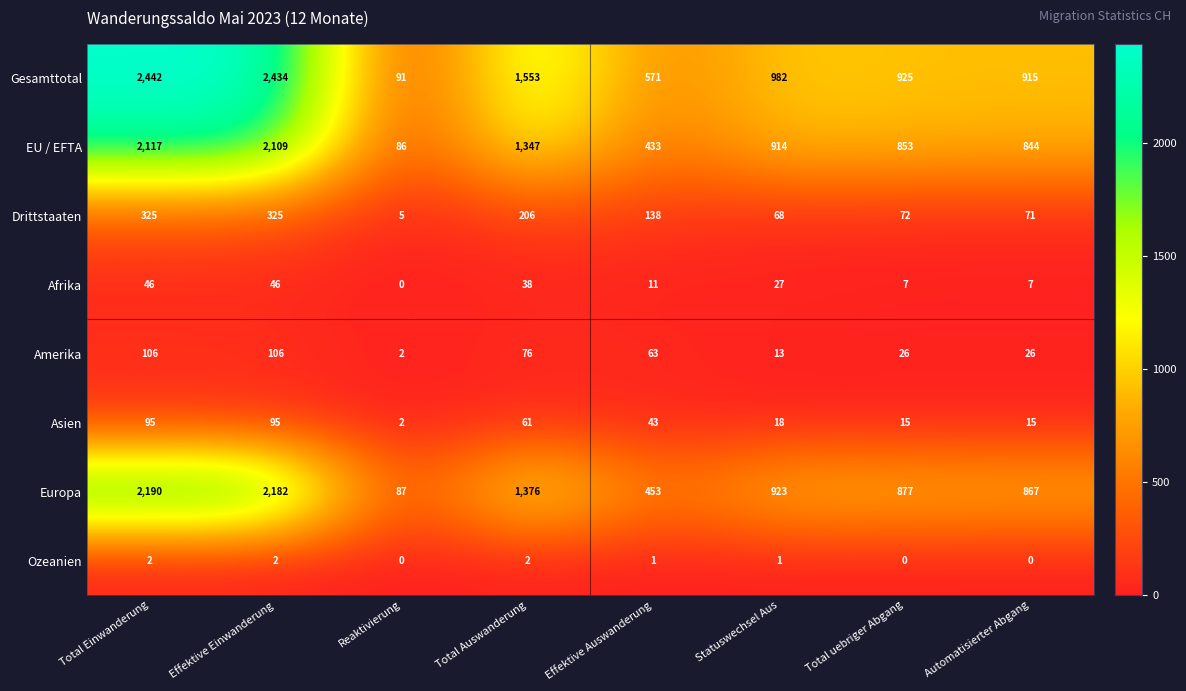

At which category is the sum across all series the highest?

Total Einwanderung